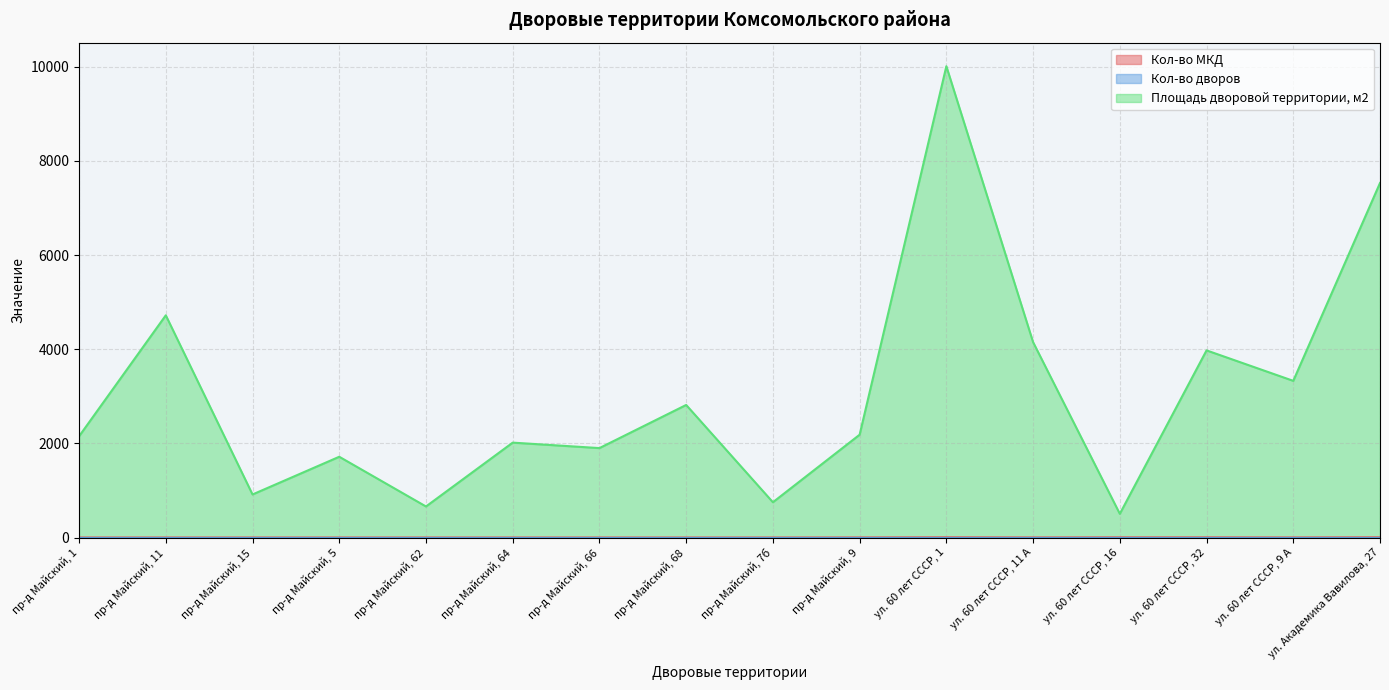

What is the greatest value displayed?

10010